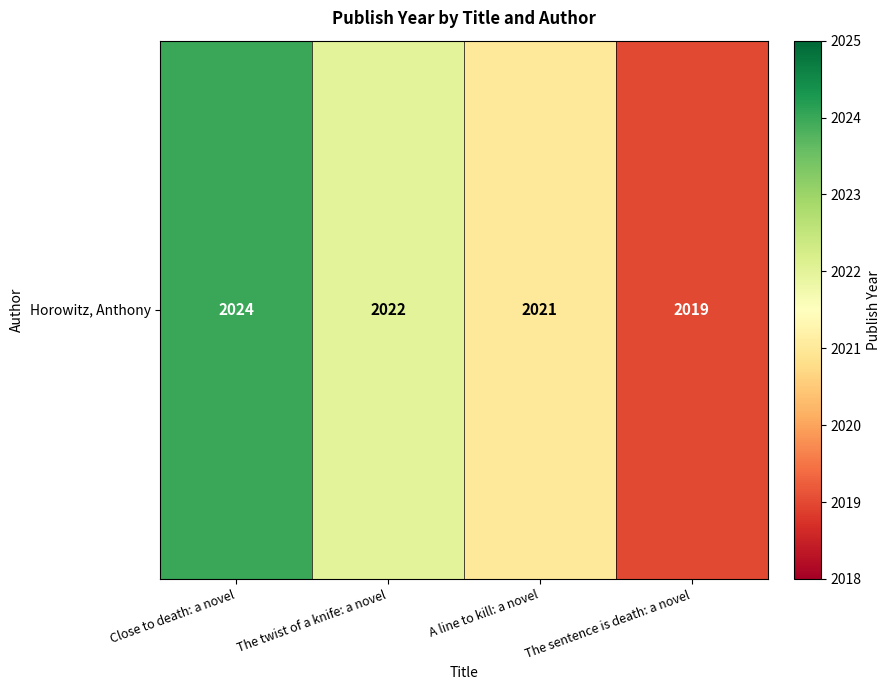

What is the sum of the values at Close to death: a novel and The twist of a knife: a novel?

4046